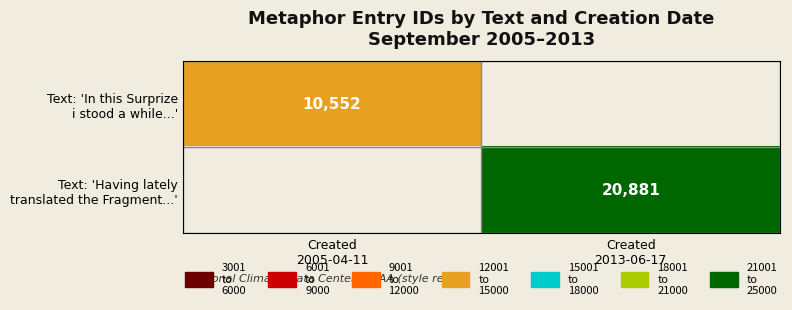

Which series has the largest total across all categories?

Text: 'Having lately translated the Fragment...'